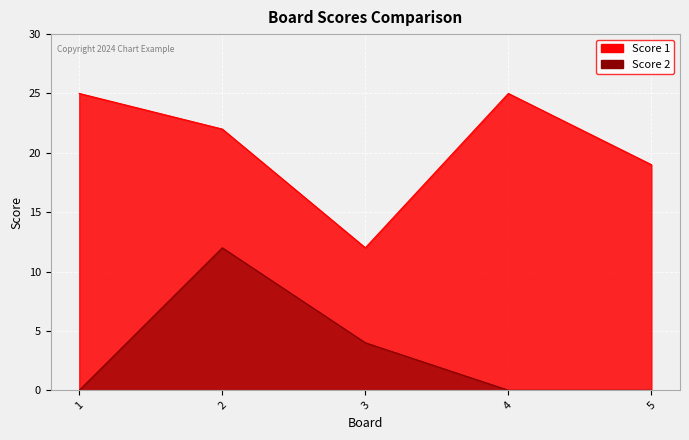

The Score 2 series shows -7 at 5. True or false?

False